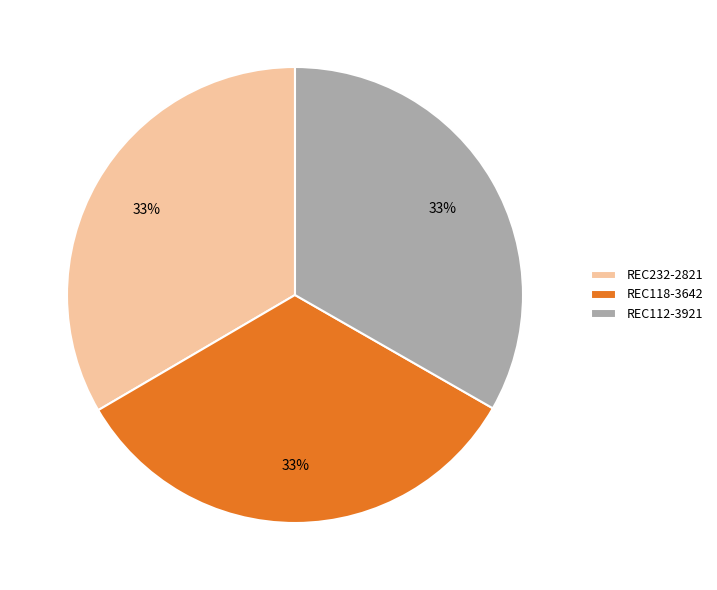

Is the sum of REC112-3921 and REC118-3642 greater than half?

Yes